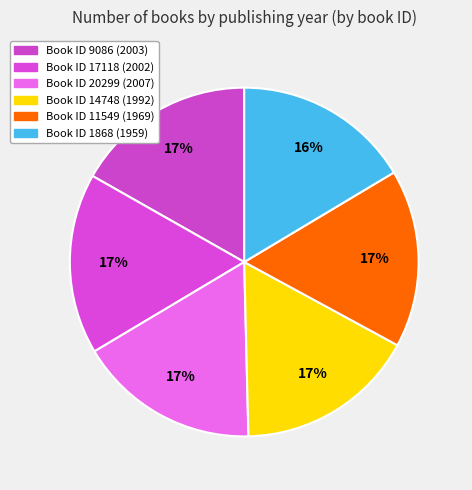

How many segments does this pie chart have?

6